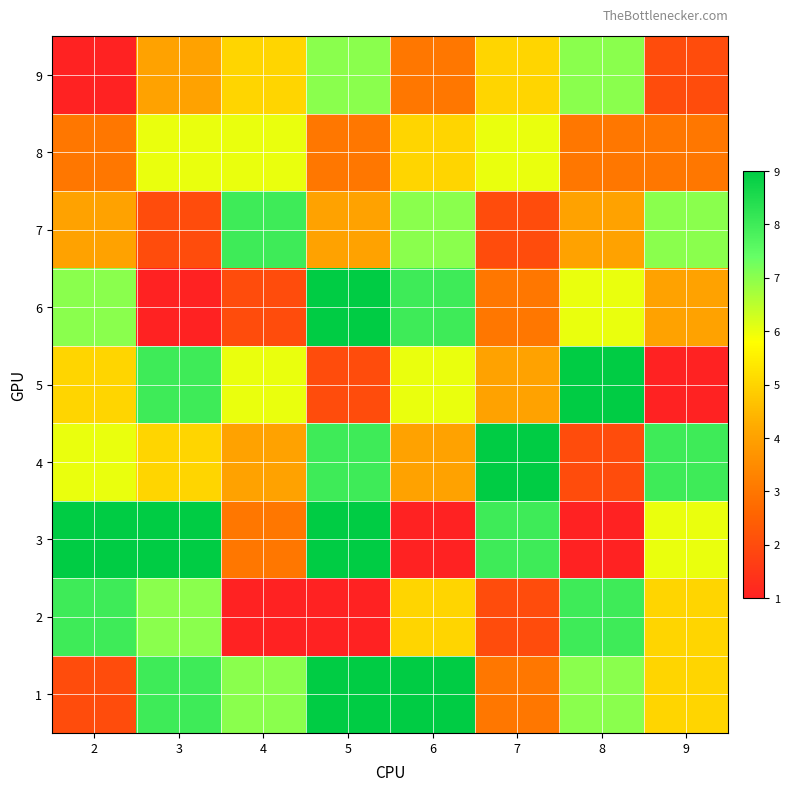

What is the difference between the highest and lowest values at 9?

7